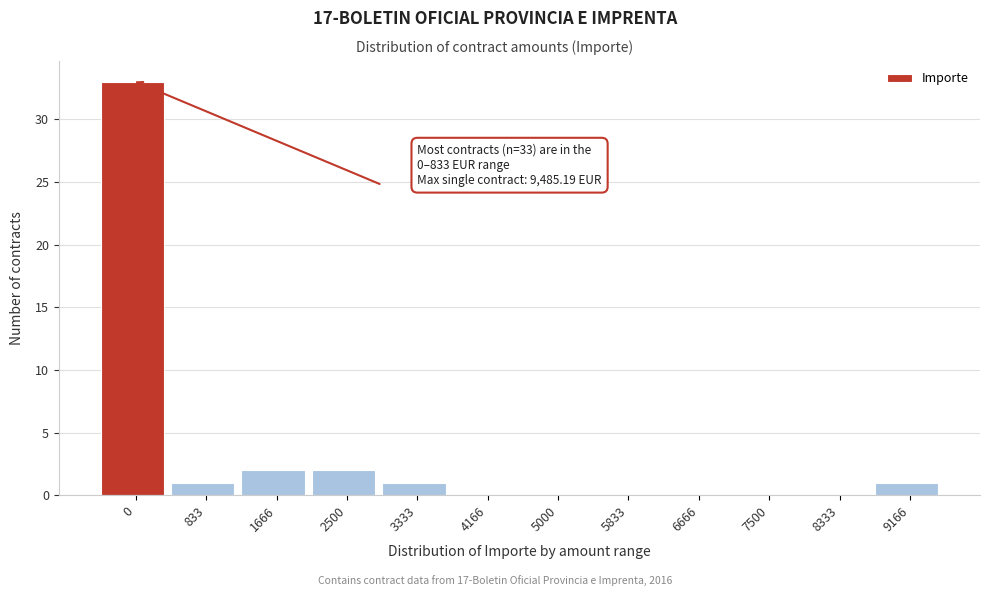

Reading right to left, what are all the values shown in this chart?

9166=1	8333=0	7500=0	6666=0	5833=0	5000=0	4166=0	3333=1	2500=2	1666=2	833=1	0=33